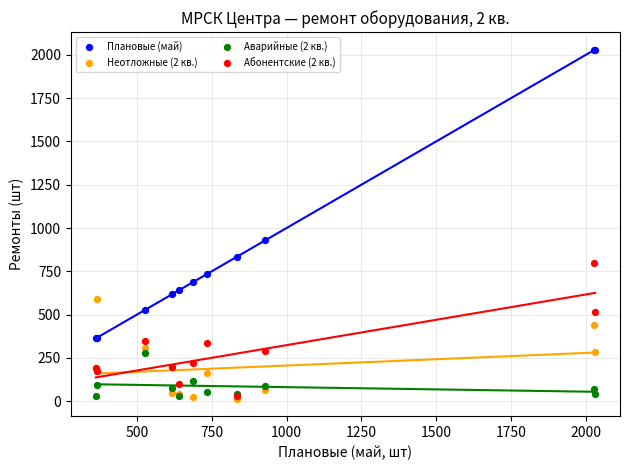

Across all series, what Y value is closest to 1022?

928